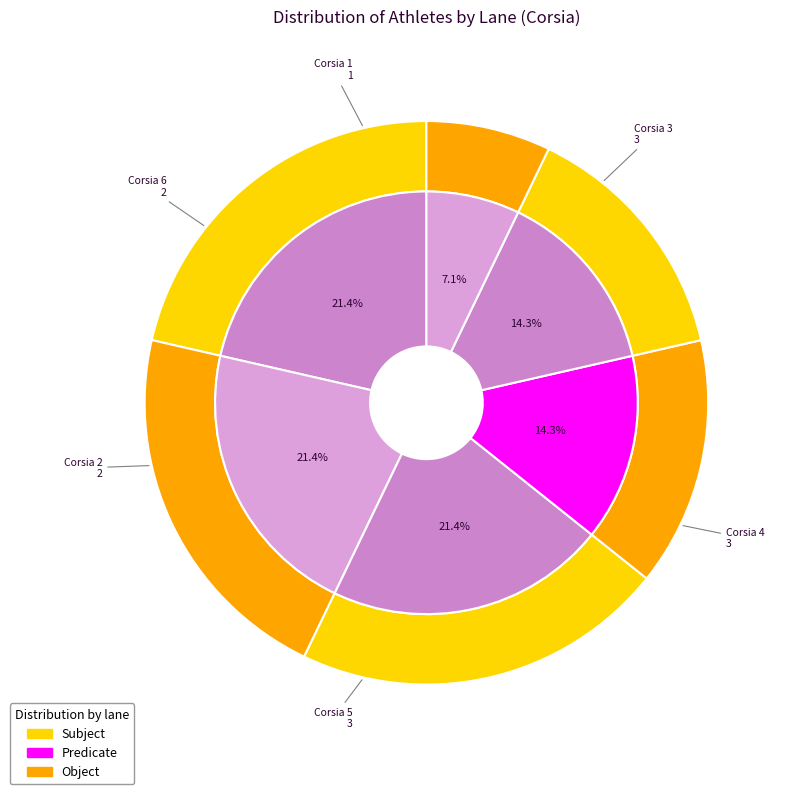

How many slices are in this pie chart?

6